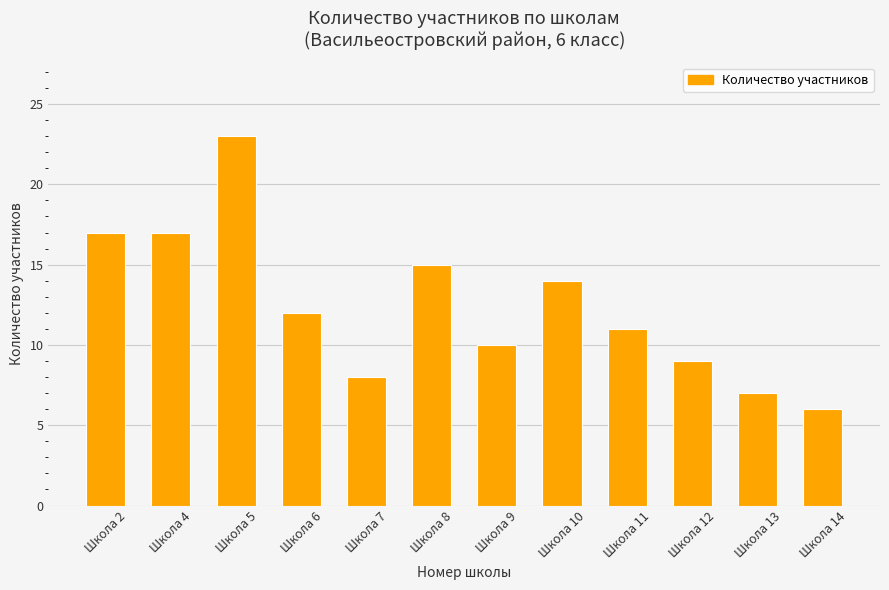

What is the difference between the values at Школа 13 and Школа 10?

7